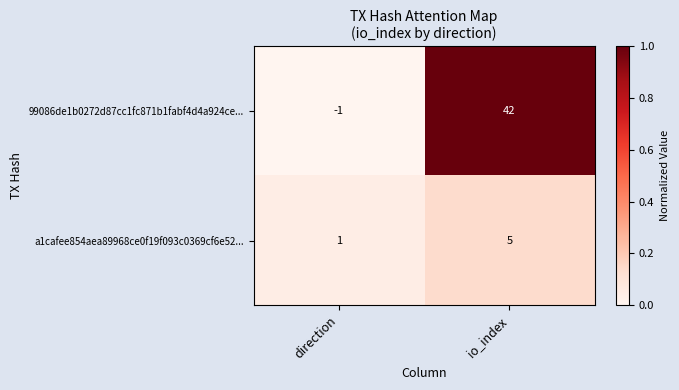

List the series in order of their overall mean, lowest first.

a1cafee854aea89968ce0f19f093c0369cf6e52..., 99086de1b0272d87cc1fc871b1fabf4d4a924ce...